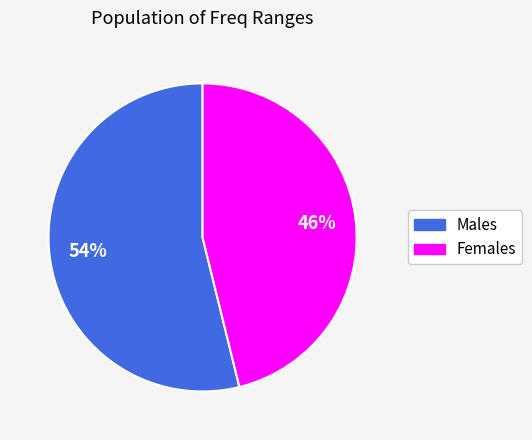

Is there a majority slice in this chart?

Yes